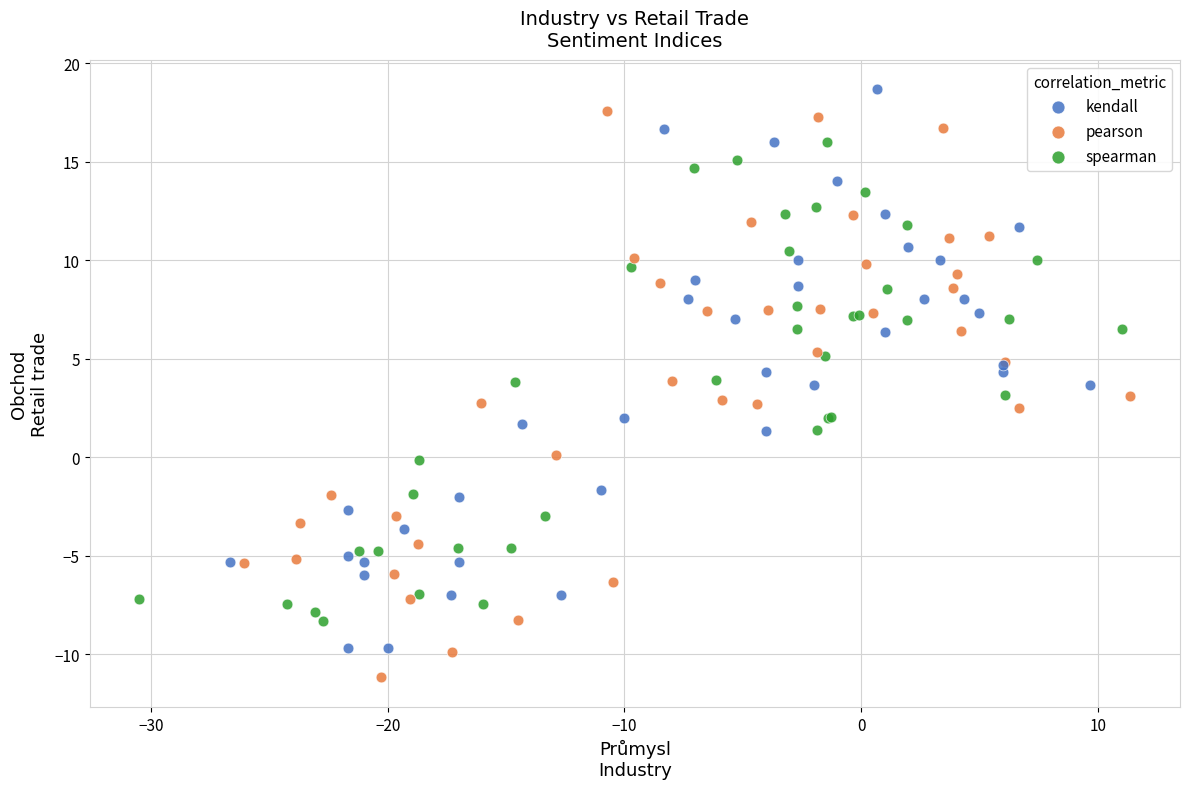

Which series reaches the maximum Y coordinate?

kendall